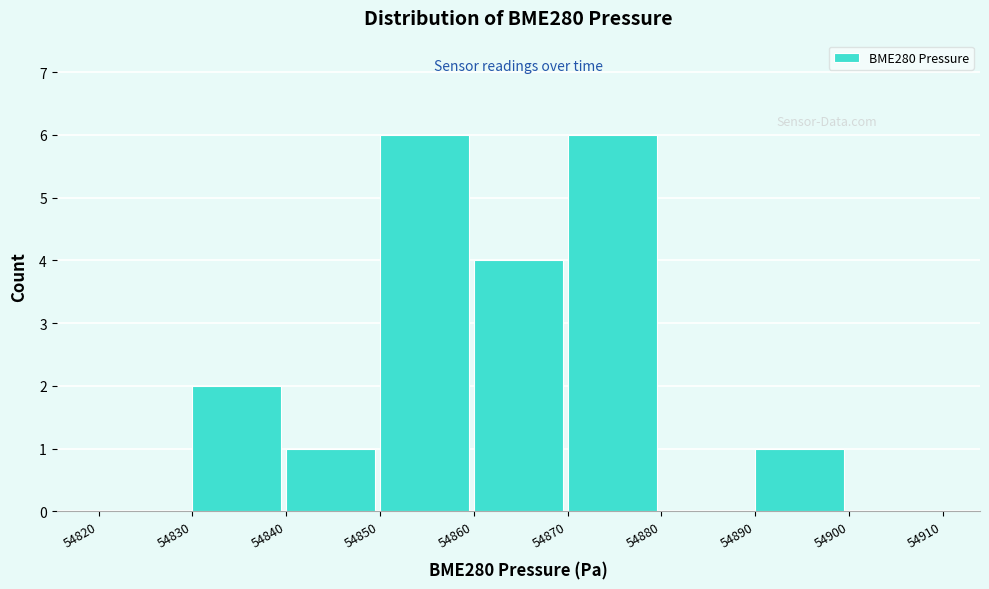

Reading left to right, transcribe this chart: for each bar, give the range it covers on the x-axis and its height. The values are not printed on the chart, so give them approximately, as read against the axis.

54820 to 54830: 0
54830 to 54840: 2
54840 to 54850: 1
54850 to 54860: 6
54860 to 54870: 4
54870 to 54880: 6
54880 to 54890: 0
54890 to 54900: 1
54900 to 54910: 0